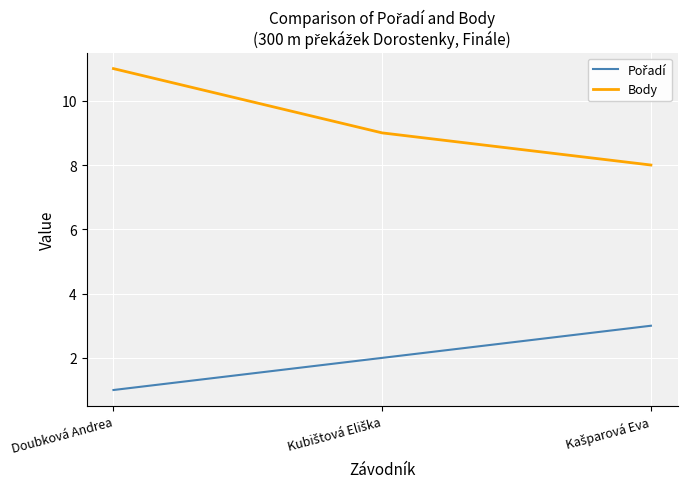

Which series has the largest range (max minus min)?

Body